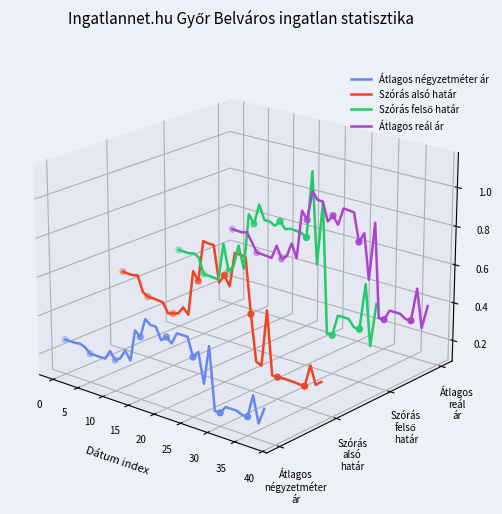

Which series reaches the minimum Y coordinate?

Átlagos négyzetméter ár